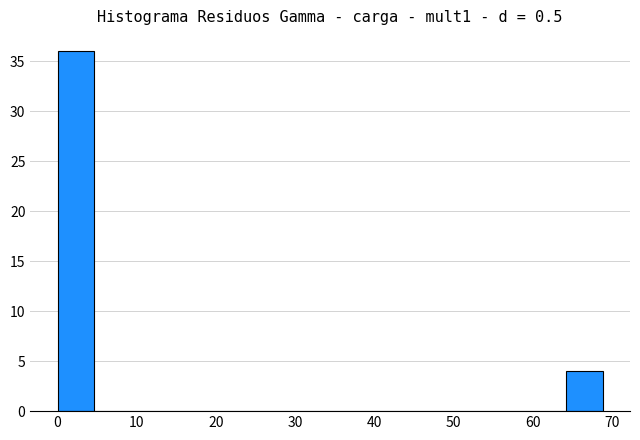

Which range on the x-axis has the tallest bar?

0 to 5